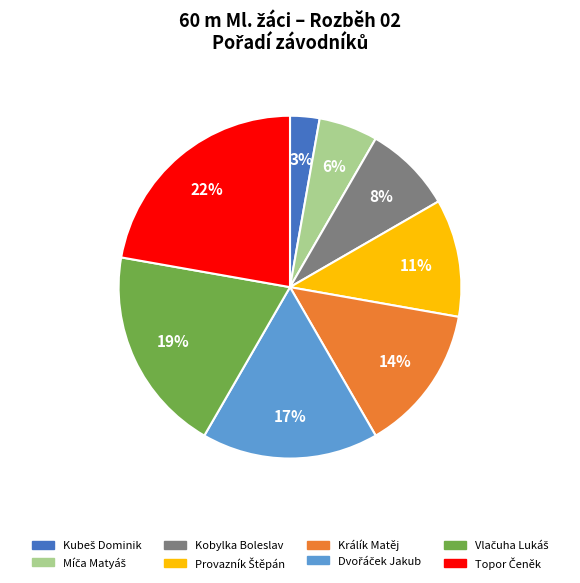

To the nearest percent, what portion does Králík Matěj represent?

14%